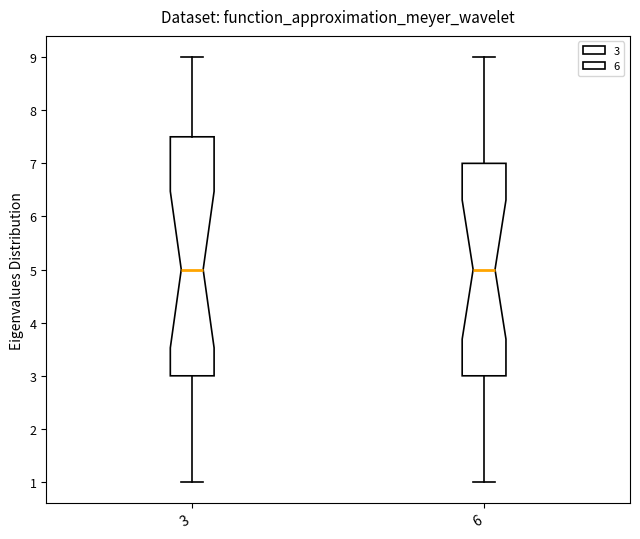

Reading left to right, transcribe this box plot: for each box, give where its median line is, the range the box spans, and where its two whiskers end, as read against the y-axis. The values are not printed on the chart, so give them approximately, as read against the axis.

3: median 5.0, box 3.0 to 7.5, whiskers 1.0 to 9.0
6: median 5.0, box 3.0 to 7.0, whiskers 1.0 to 9.0